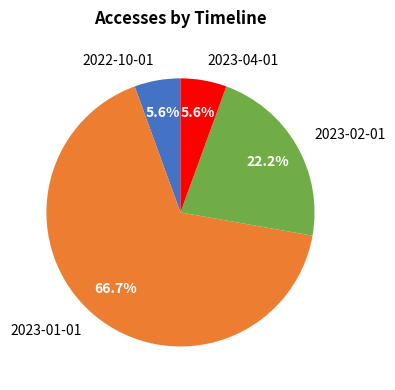

Between 2023-01-01 and 2022-10-01, which is larger?

2023-01-01